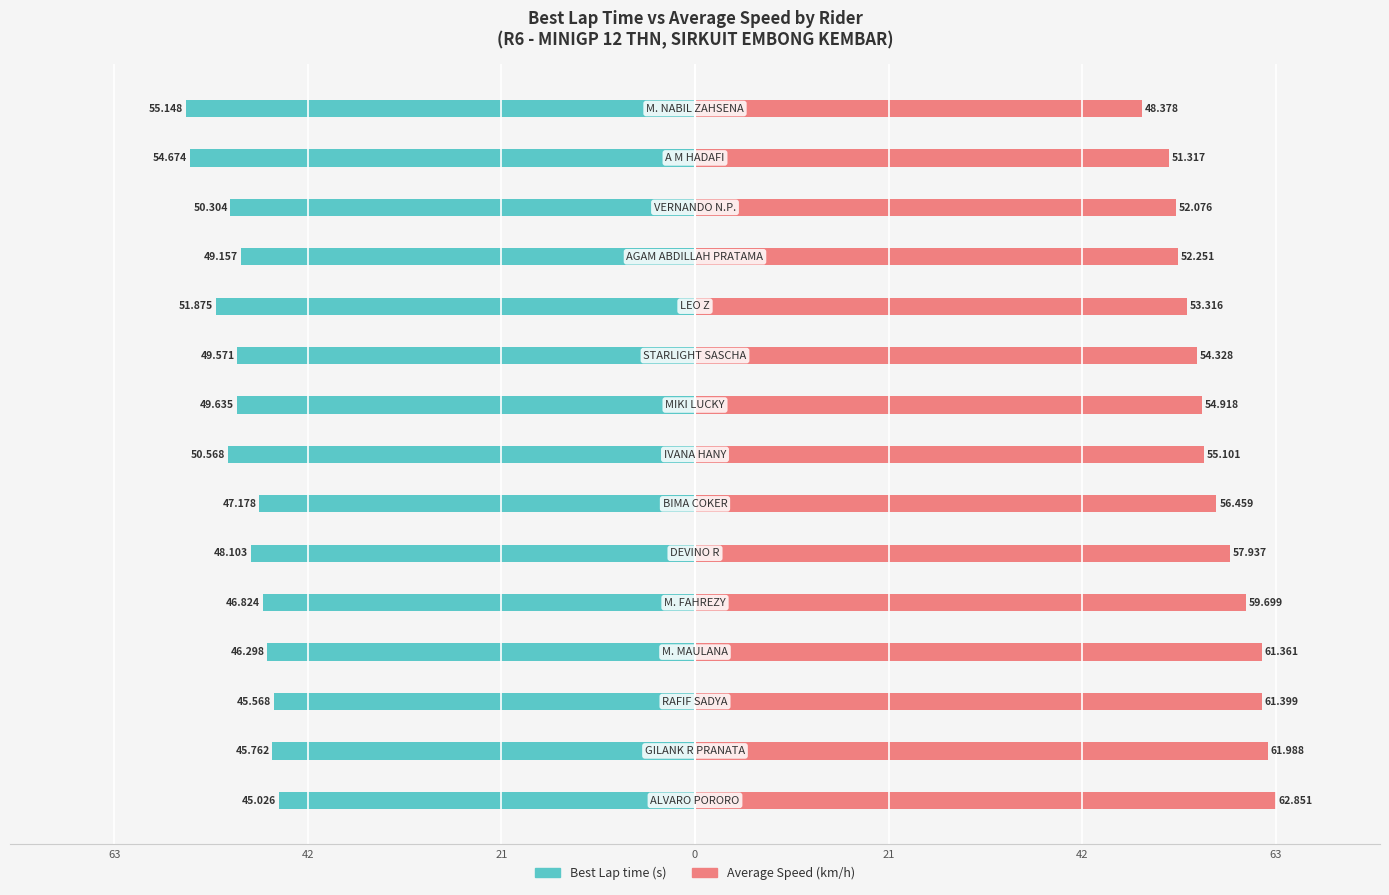

Which series has the largest total across all categories?

Average Speed